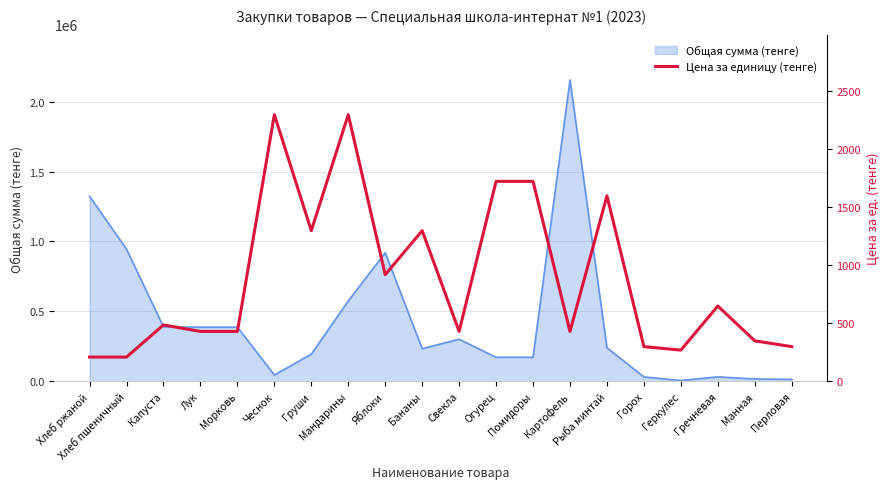

Count the number of categories in the chart.

20